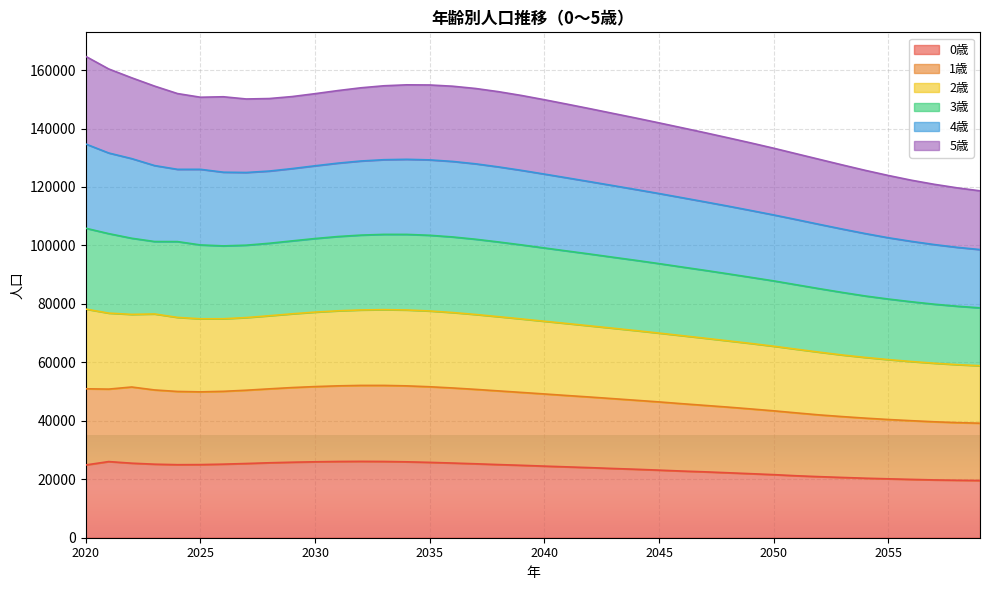

True or false: 2歳 and 3歳 cross at least once.

False